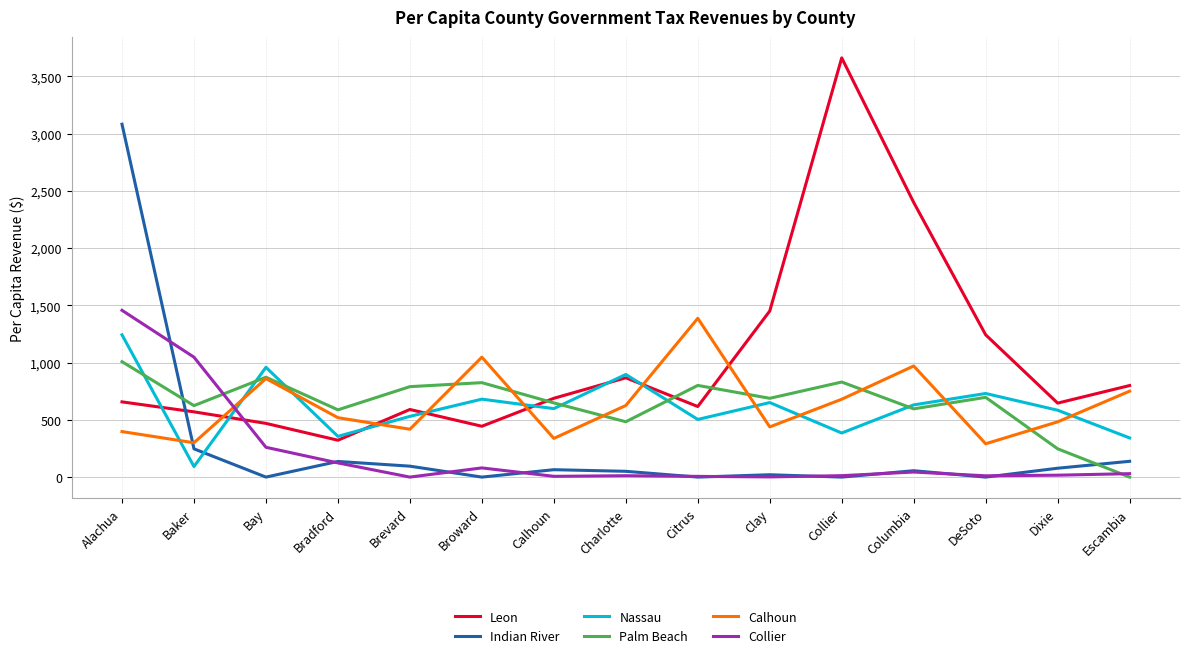

After their last crossing, which series has the higher values: Palm Beach or Calhoun?

Calhoun